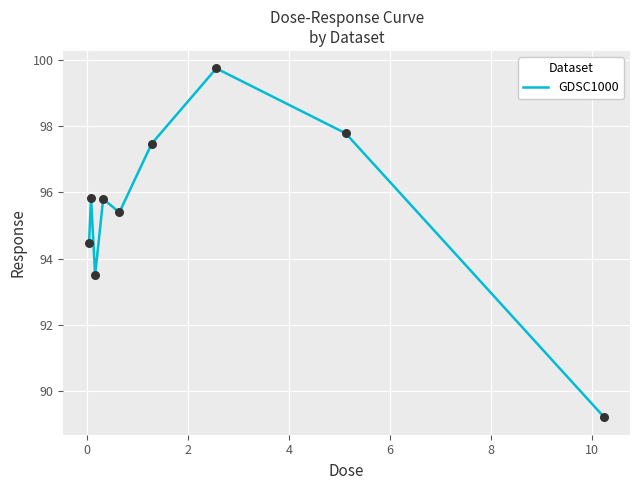

What is the maximum value shown in the chart?

99.8